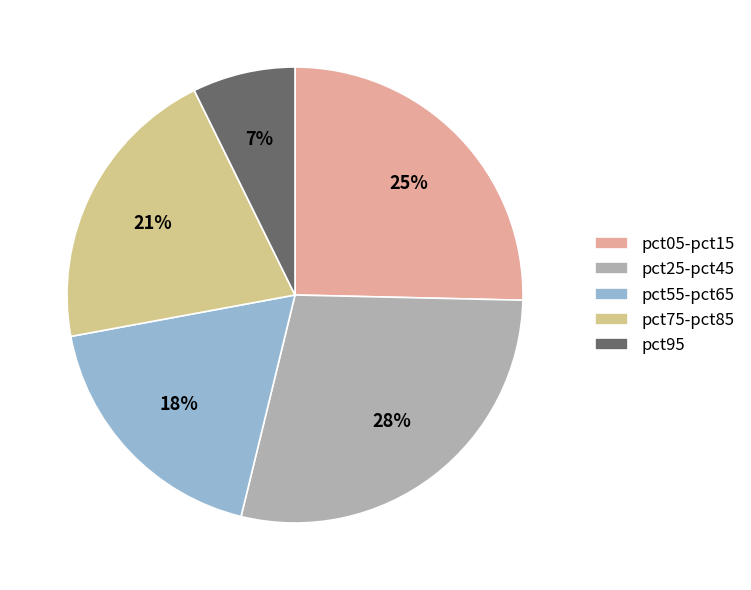

How many slices are in this pie chart?

5